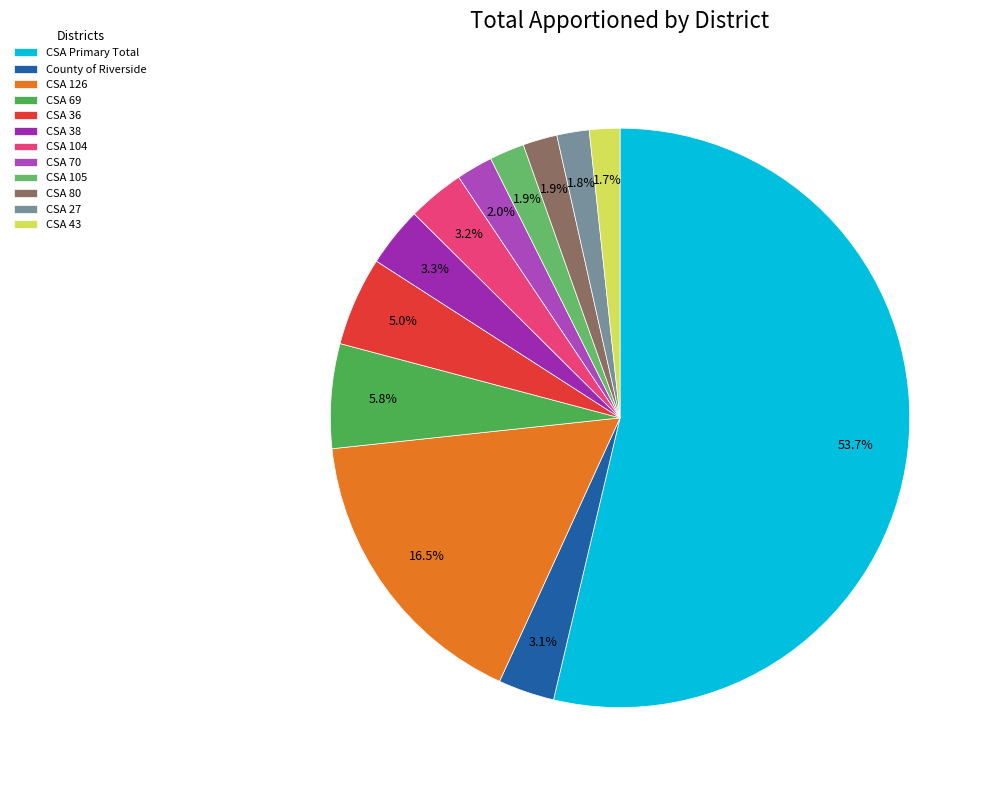

Which category has the biggest portion of the pie?

CSA Primary Total